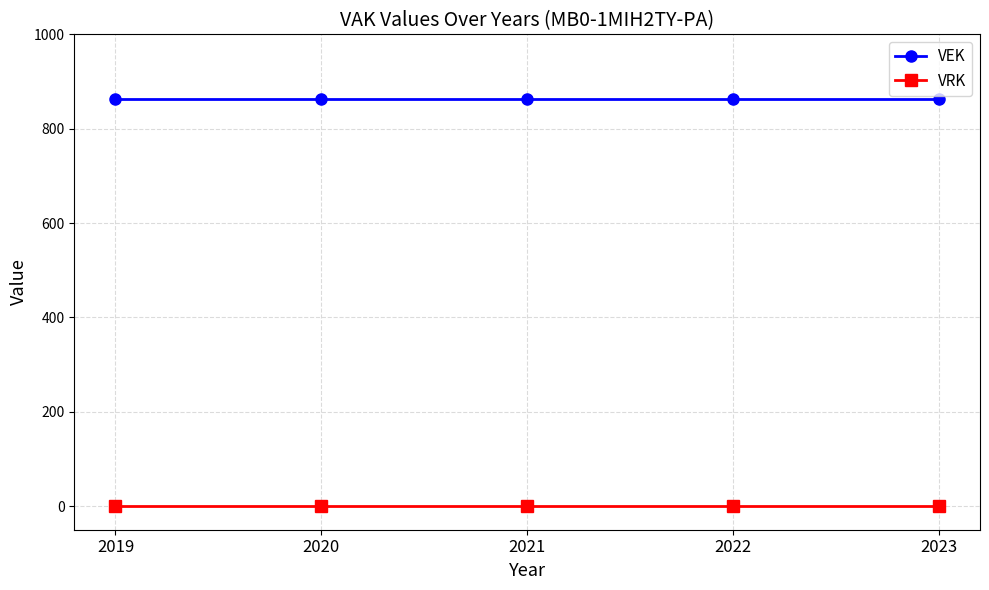

Is this an area chart (filled region under the line)?

No